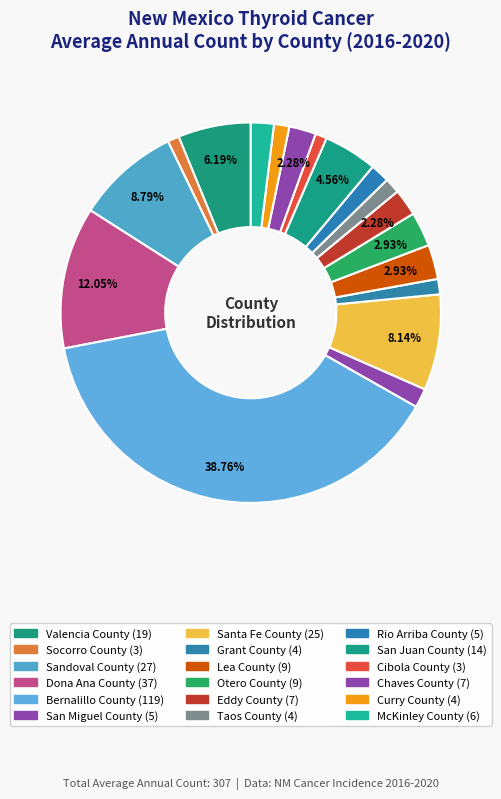

Is Cibola County the majority of the pie?

No